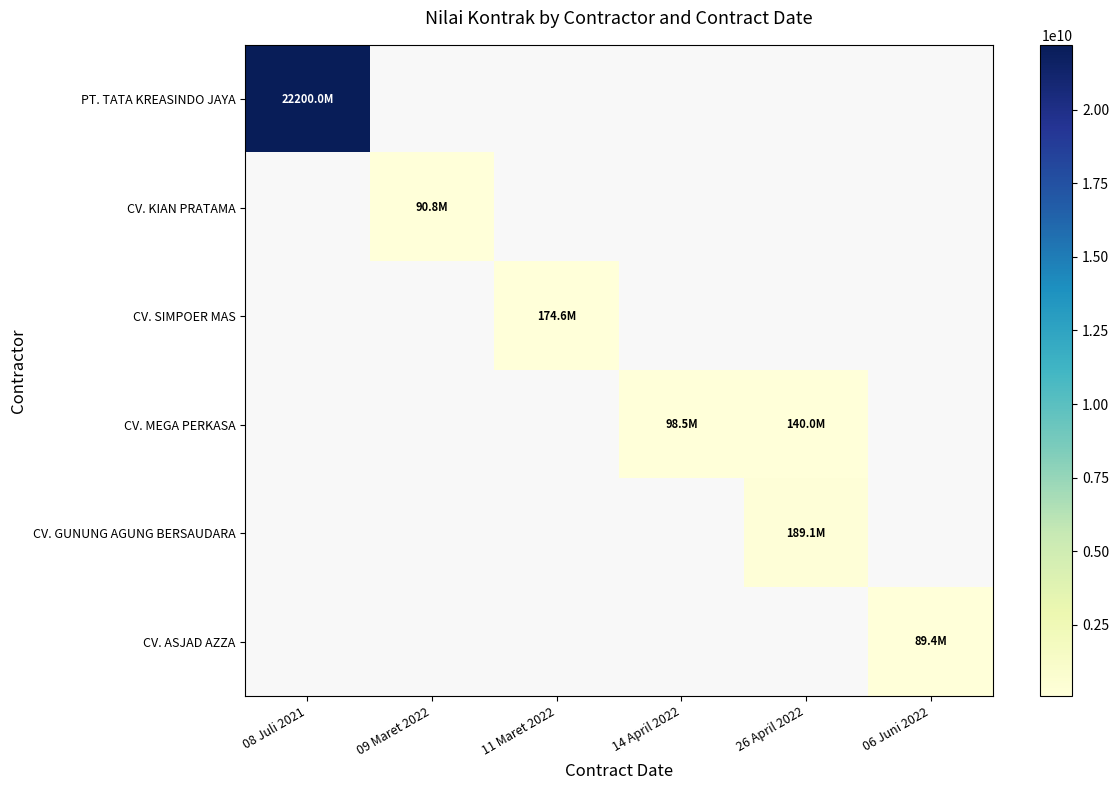

How many values in CV. GUNUNG AGUNG BERSAUDARA are above zero?

1